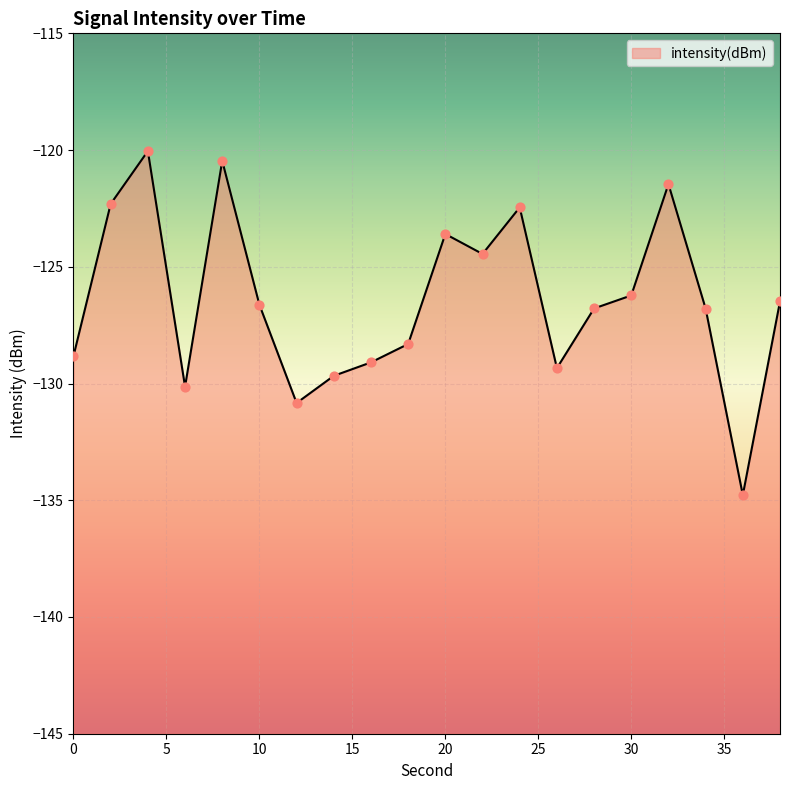

What is the change in value from 22 to 28?

-2.3